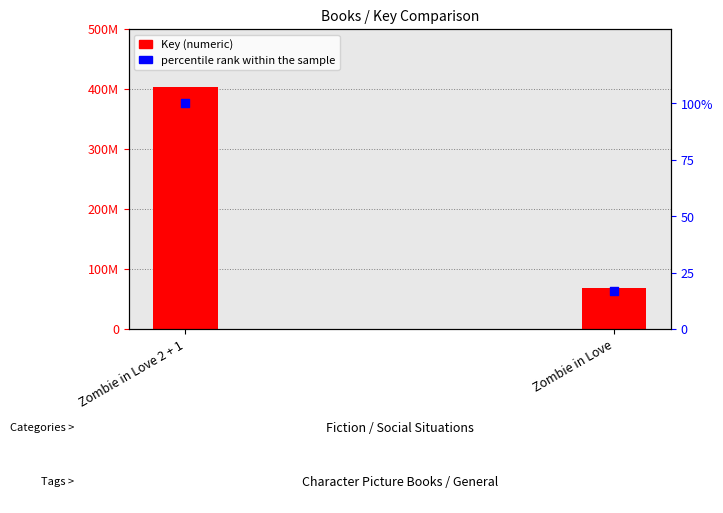

What are all the series names shown in the legend?

Key (numeric), percentile rank within the sample